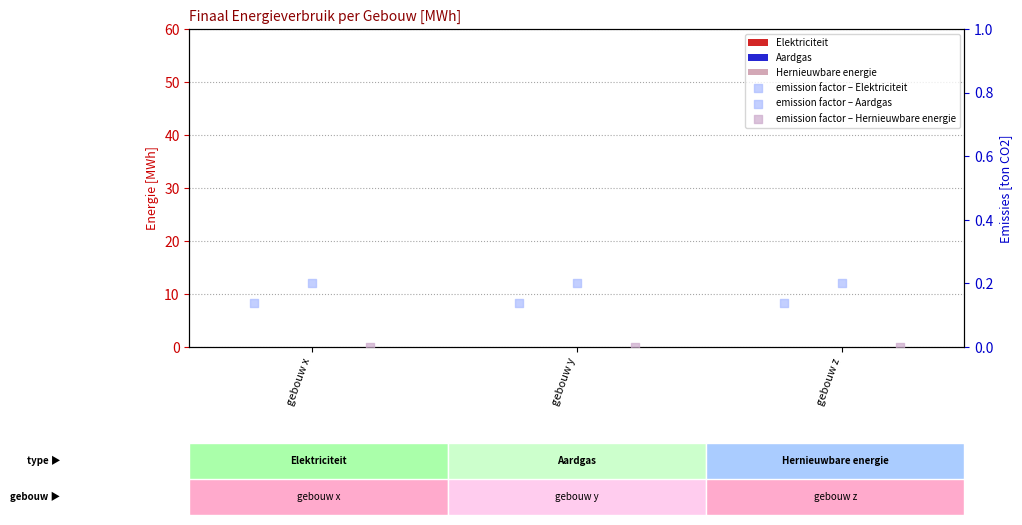

At how many categories does at least one series exceed 0?

3